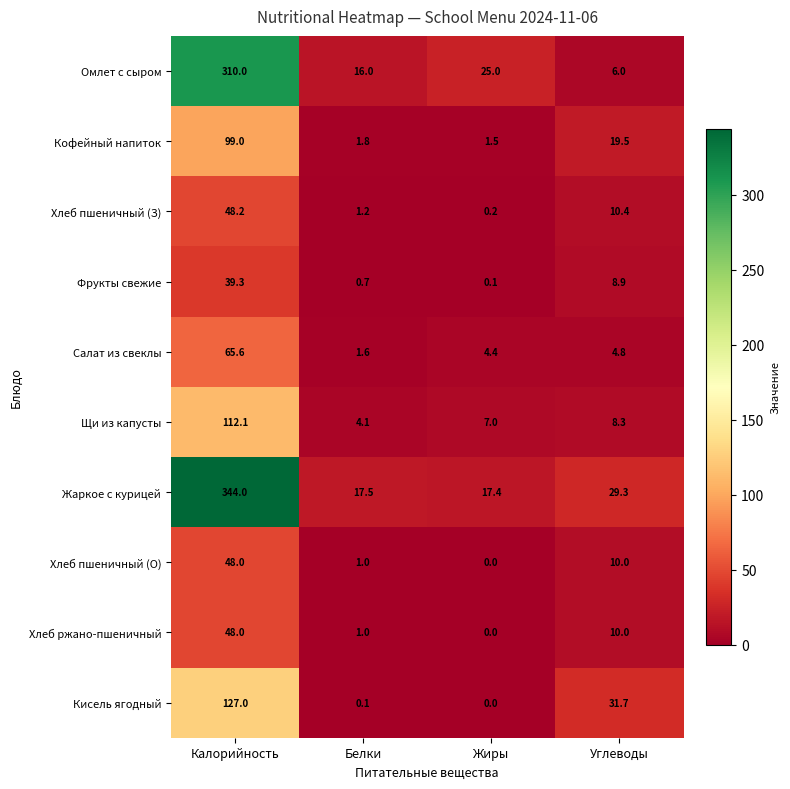

Which label corresponds to the smallest value in the chart?

Жиры